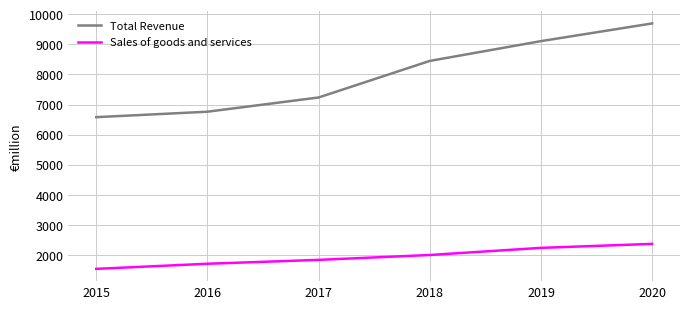

Is it true that Total Revenue equals 2539 at 2016?

False